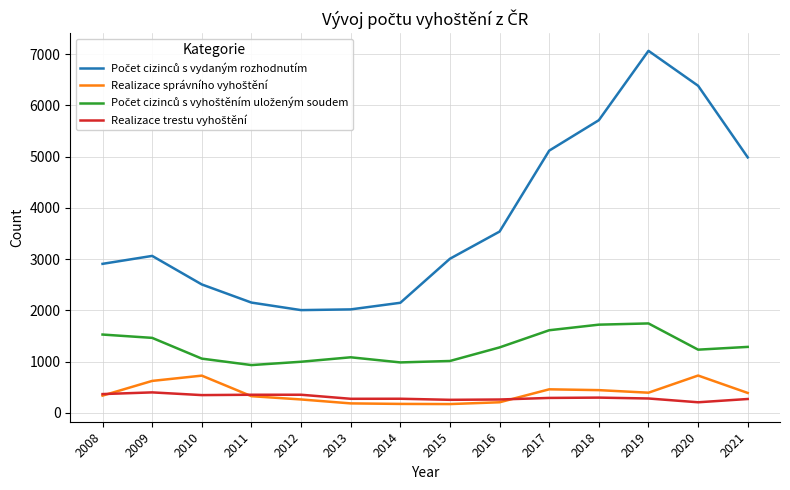

What is the minimum value shown in the chart?

172